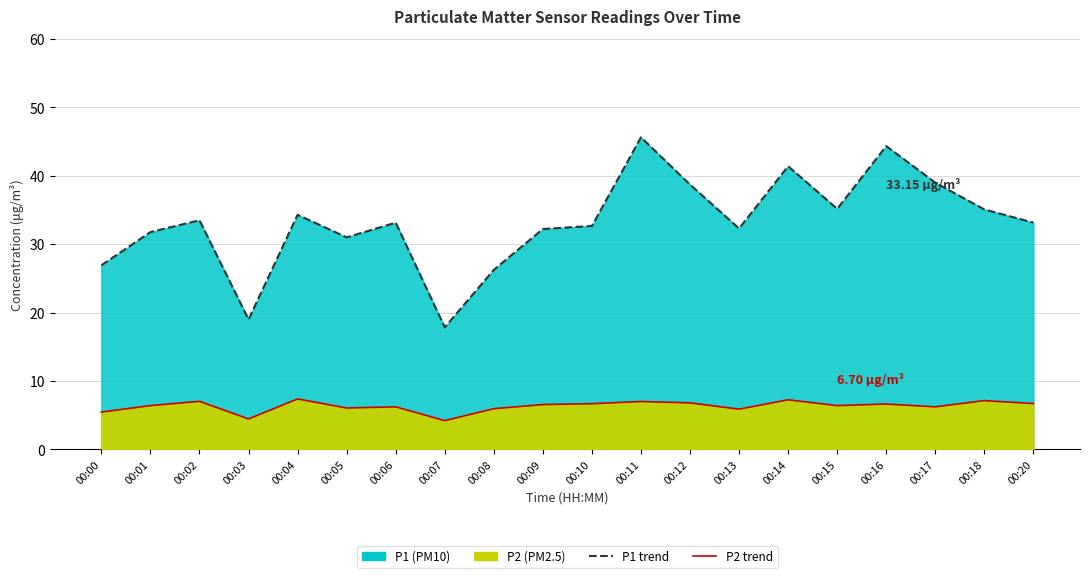

How many values in the P2 trend series are below 6?

5